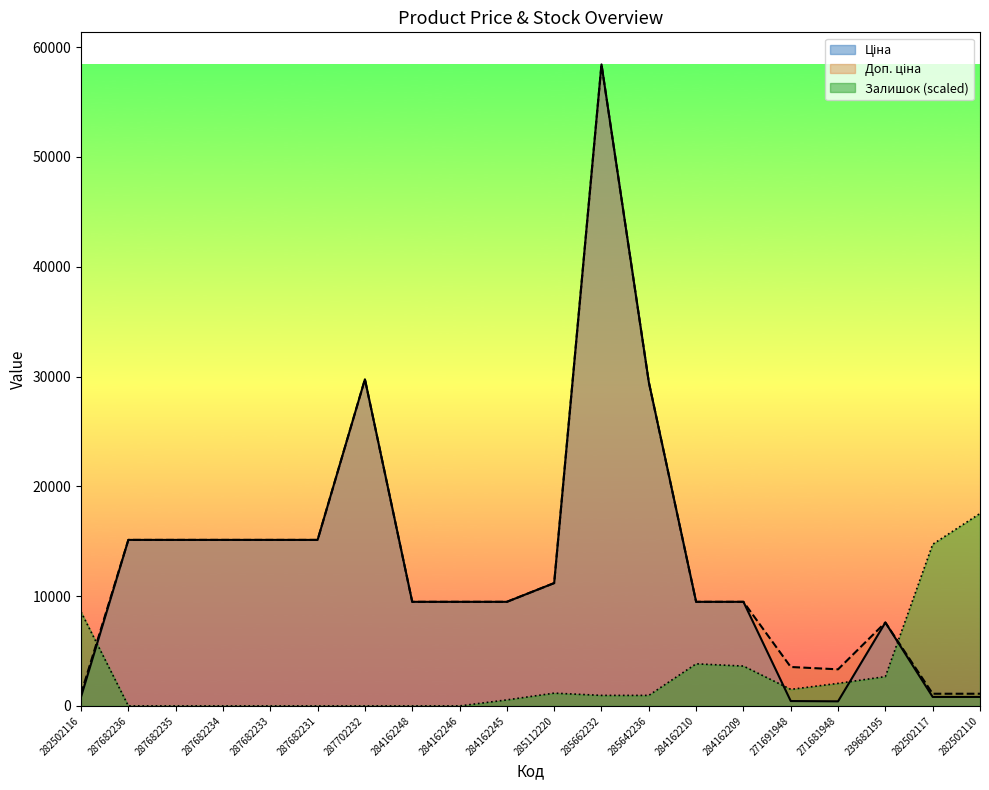

What is the approximate value of Доп. ціна at 287682236?

15120.0